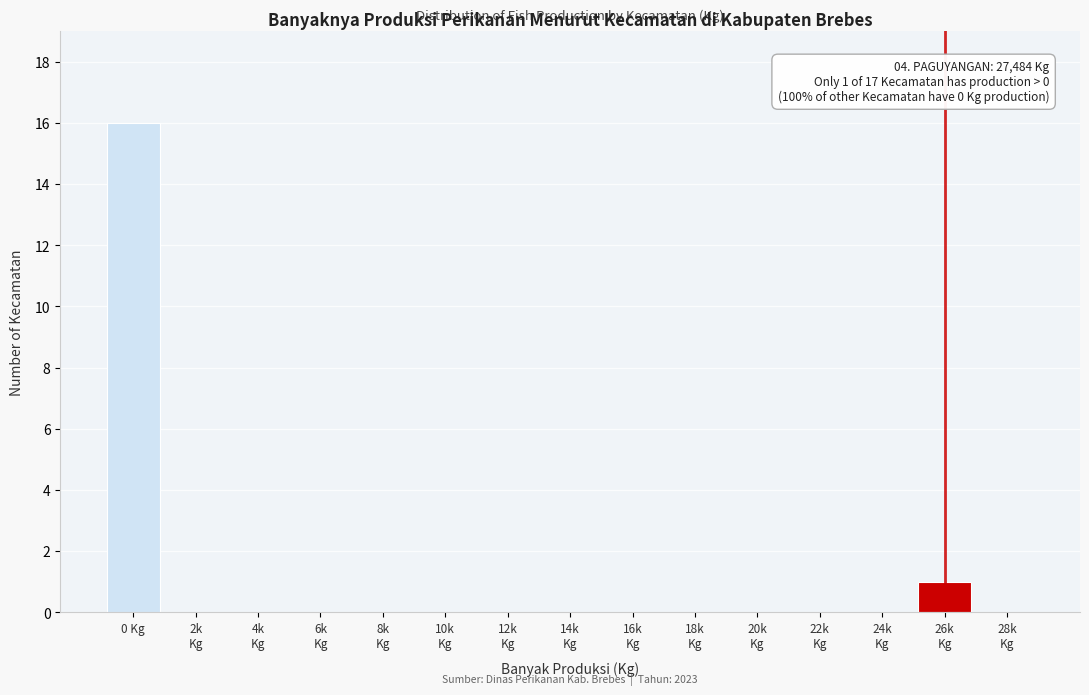

True or false: the data shows 26 at 0 Kg.

False